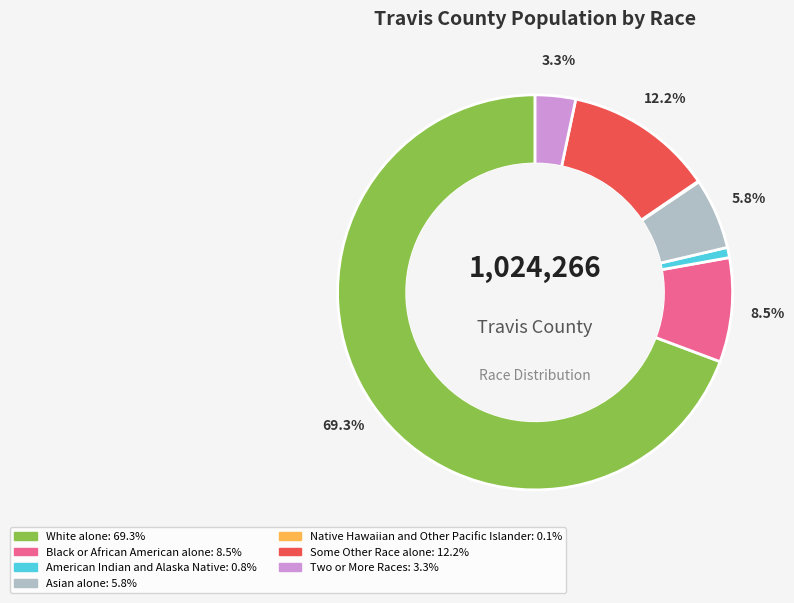

Does any single category account for the majority?

Yes